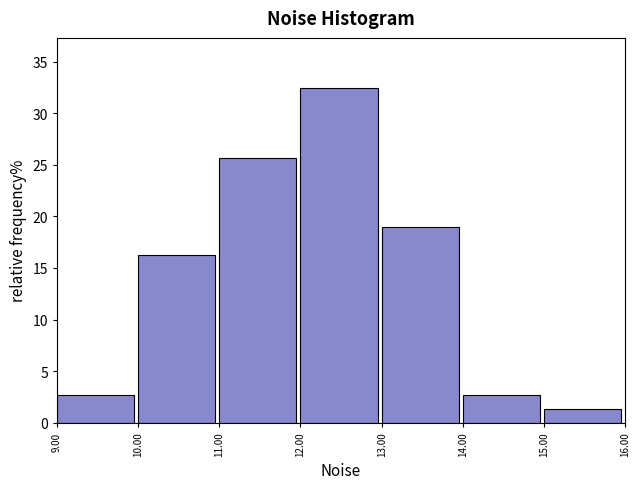

What is the height of the bar covering 11.00 to 12.00 on the x-axis? The values are not printed on the chart, so give them approximately, as read against the axis.

25.5